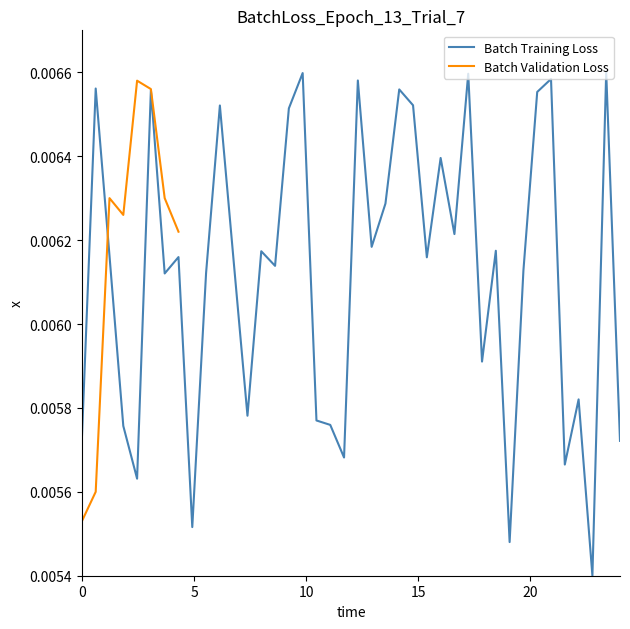

The chart shows a value of 0.0 at 9. True or false?

False